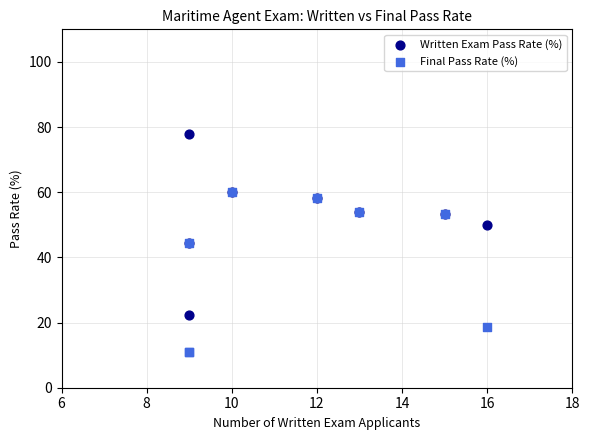

Which series contains the lowest Y value?

Final Pass Rate (%)